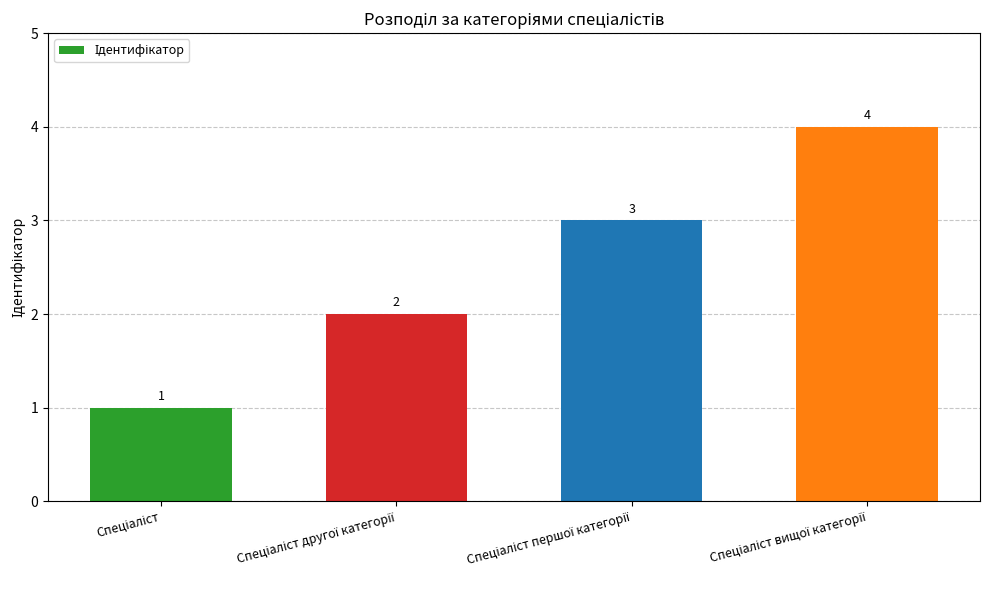

What is the greatest value displayed?

4